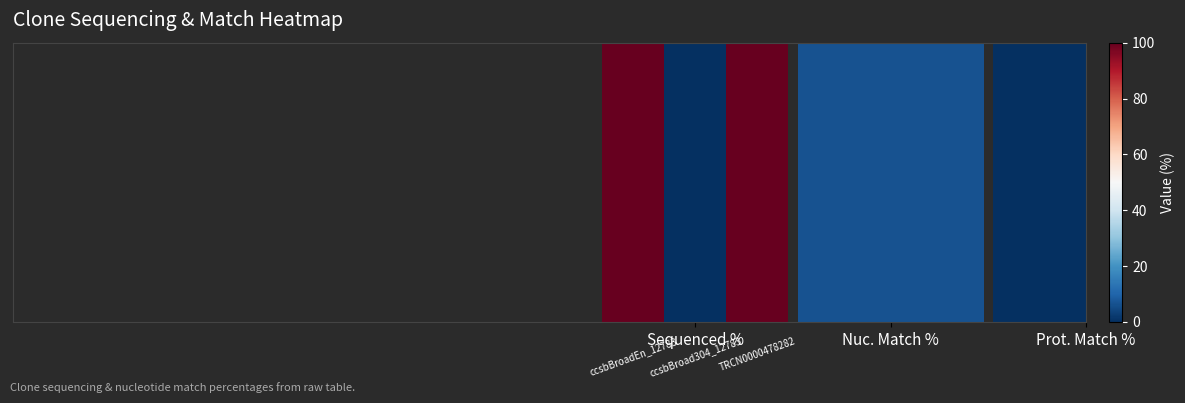

How many data points does each series have?

3